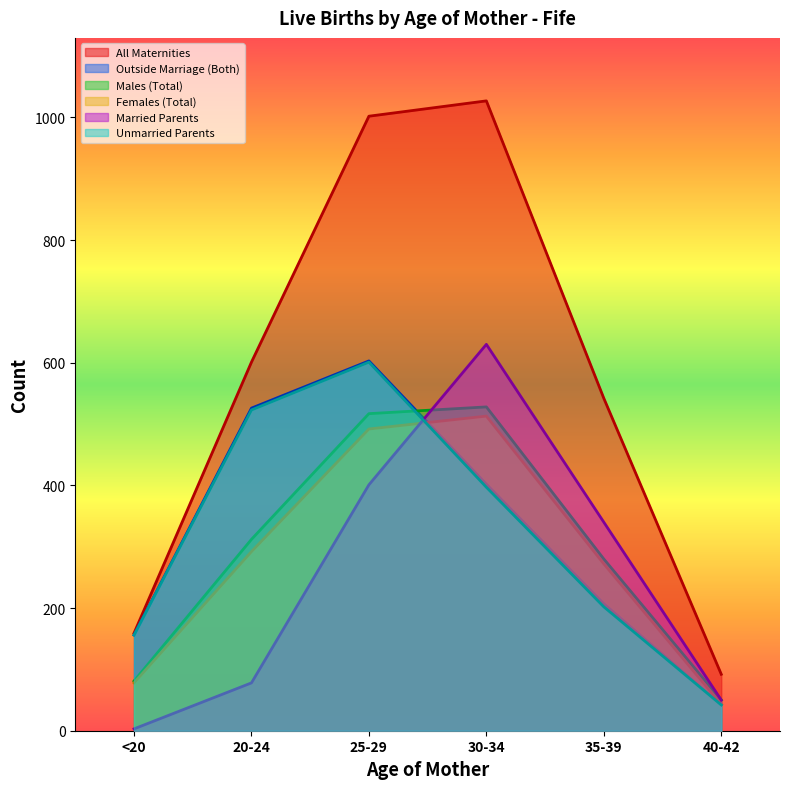

After their last crossing, which series has the higher values: Married Parents or Females (Total)?

Married Parents